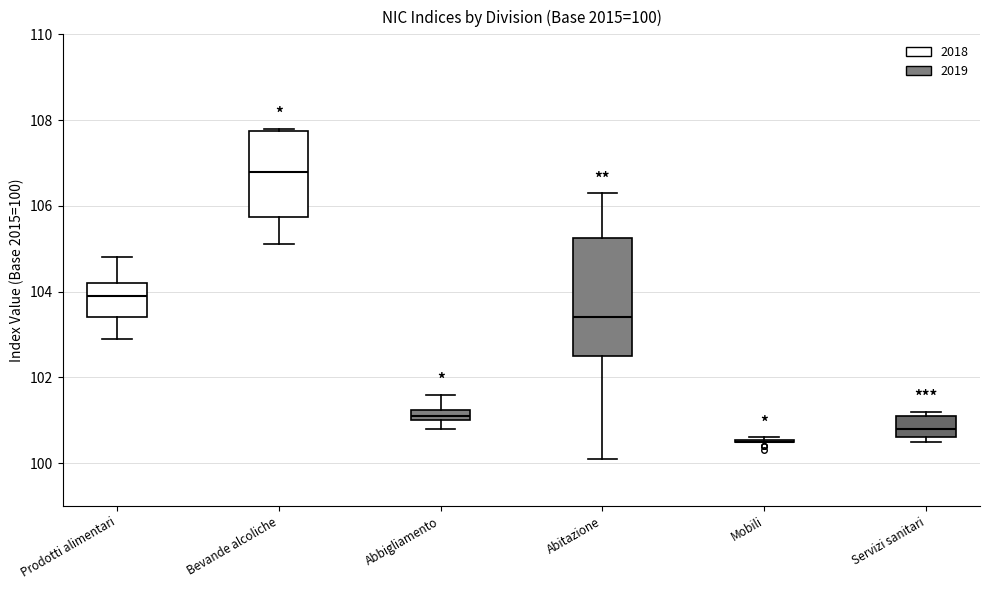

Comparing the boxes themselves (not the whiskers), which one is the tallest?

Abitazione